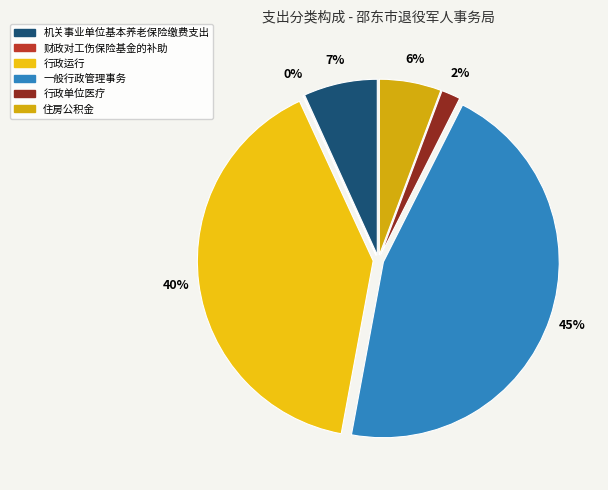

Rank the categories by value from lowest to highest.

财政对工伤保险基金的补助, 行政单位医疗, 住房公积金, 机关事业单位基本养老保险缴费支出, 行政运行, 一般行政管理事务